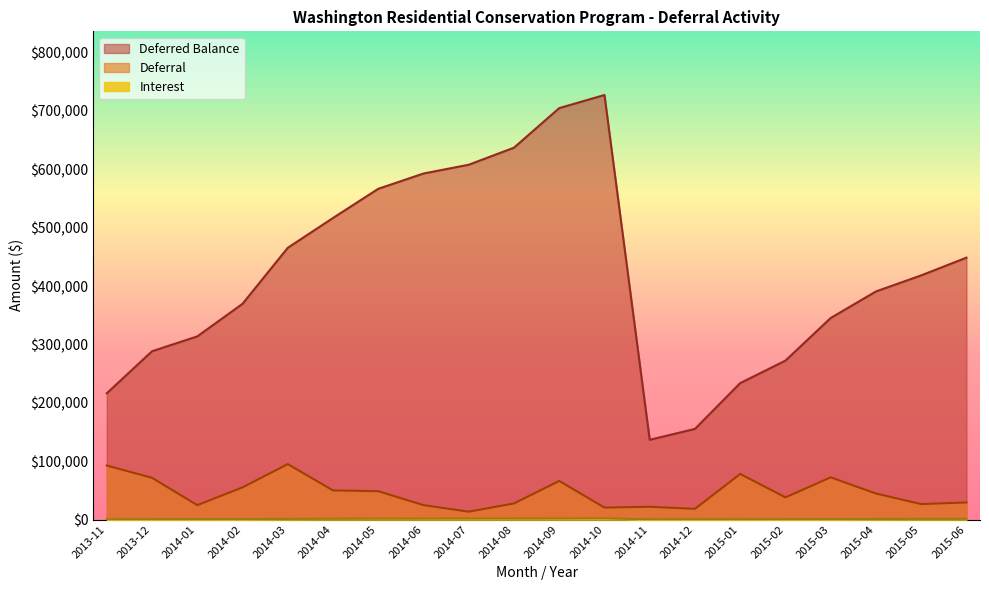

Rank the categories by Deferred Balance value from lowest to highest.

2014-11, 2014-12, 2013-11, 2015-01, 2015-02, 2013-12, 2014-01, 2015-03, 2014-02, 2015-04, 2015-05, 2015-06, 2014-03, 2014-04, 2014-05, 2014-06, 2014-07, 2014-08, 2014-09, 2014-10